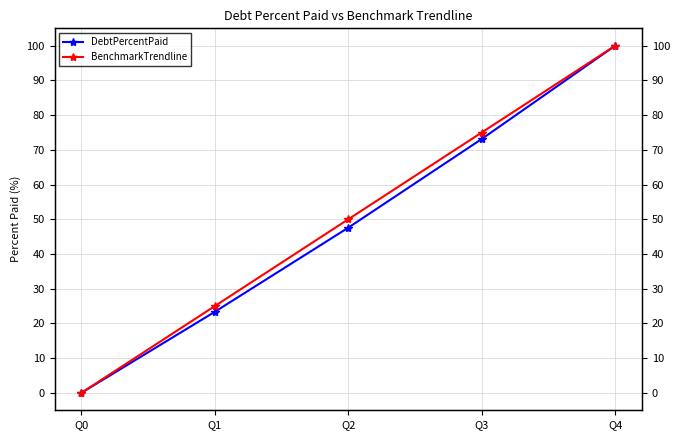

What value does the DebtPercentPaid series have at Q1?

23.4